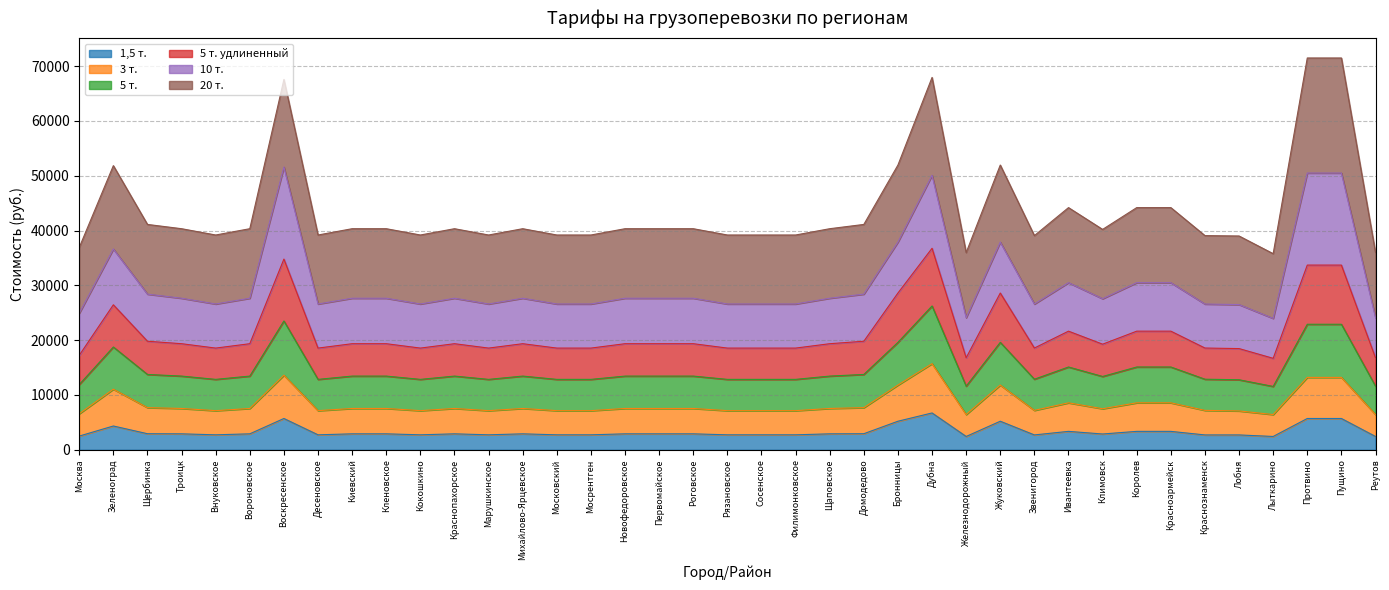

Where does the 3 т. series first go above 7530?

Зеленоград